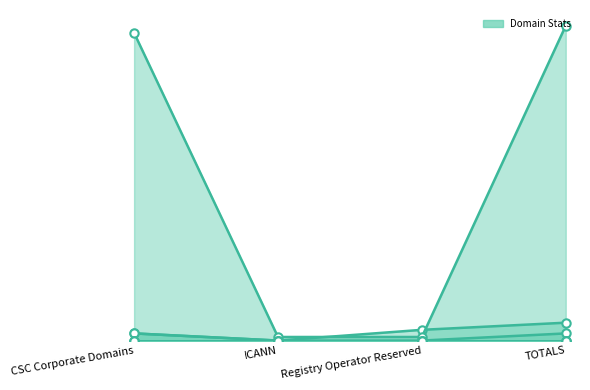

At which label does total-domains reach its minimum?

ICANN